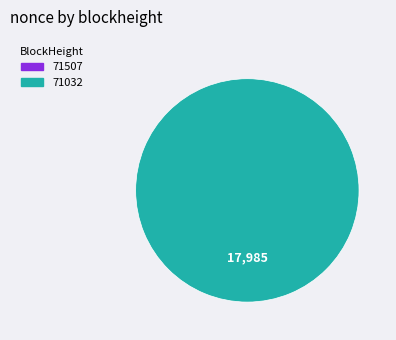

Combined, do 71507 and 71032 account for over 50%?

Yes